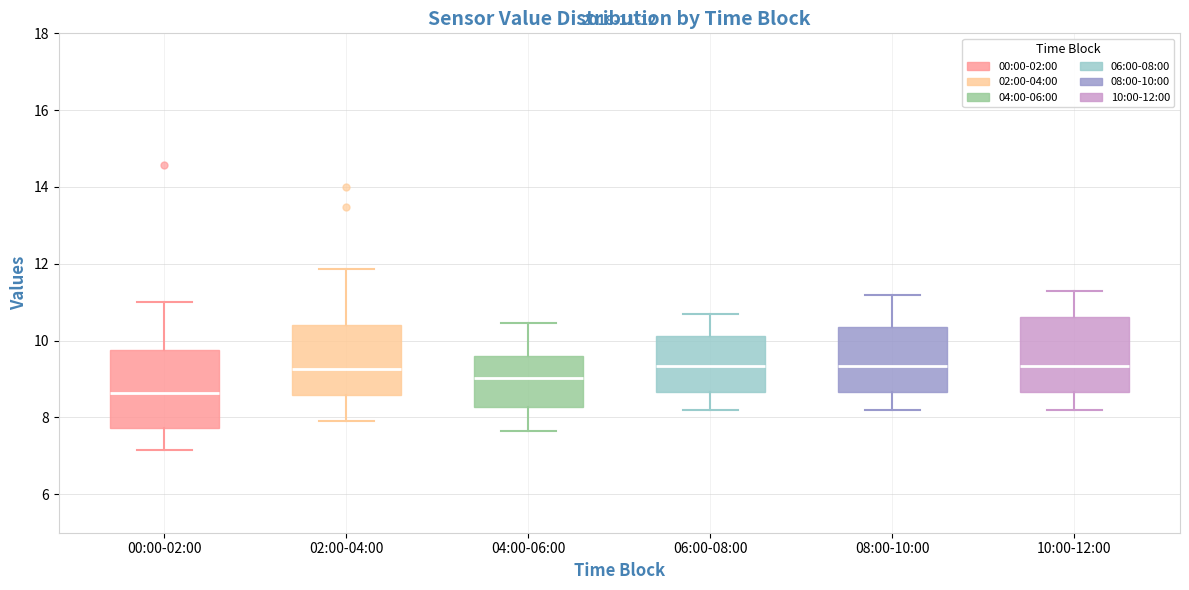

Which box has the lowest median line?

00:00-02:00